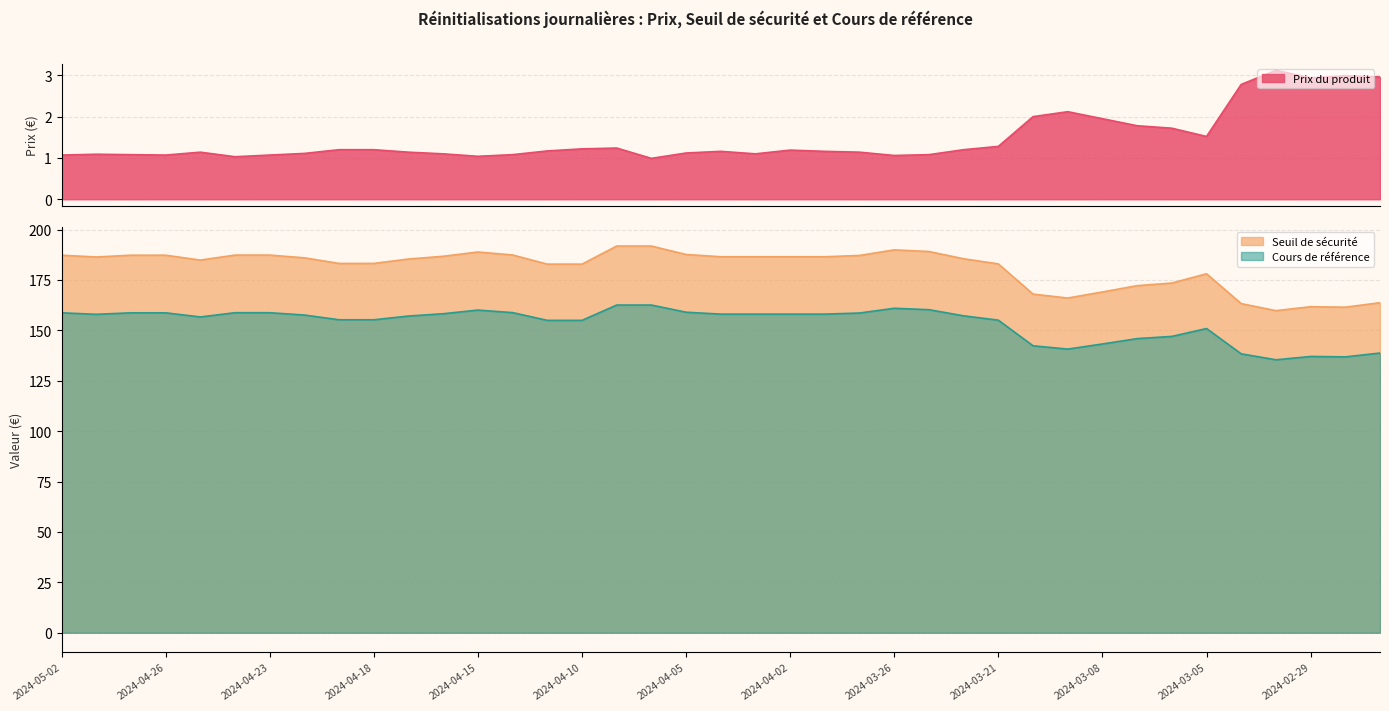

What is the average value of the Prix du produit series?

1.5